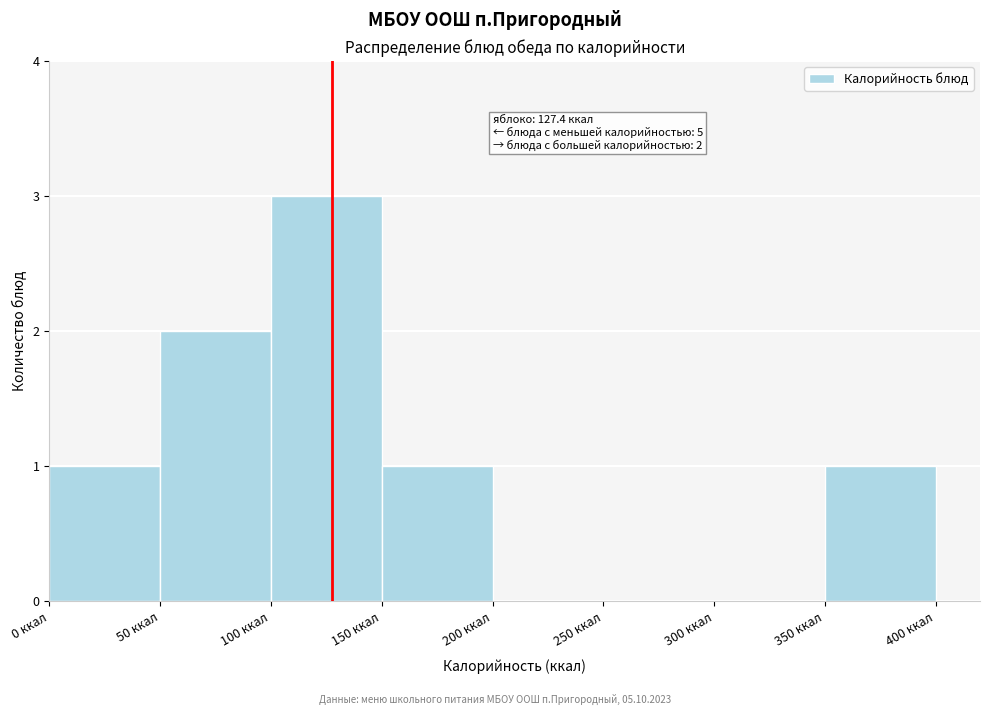

Over which range of the x-axis is the bar tallest?

100 to 150